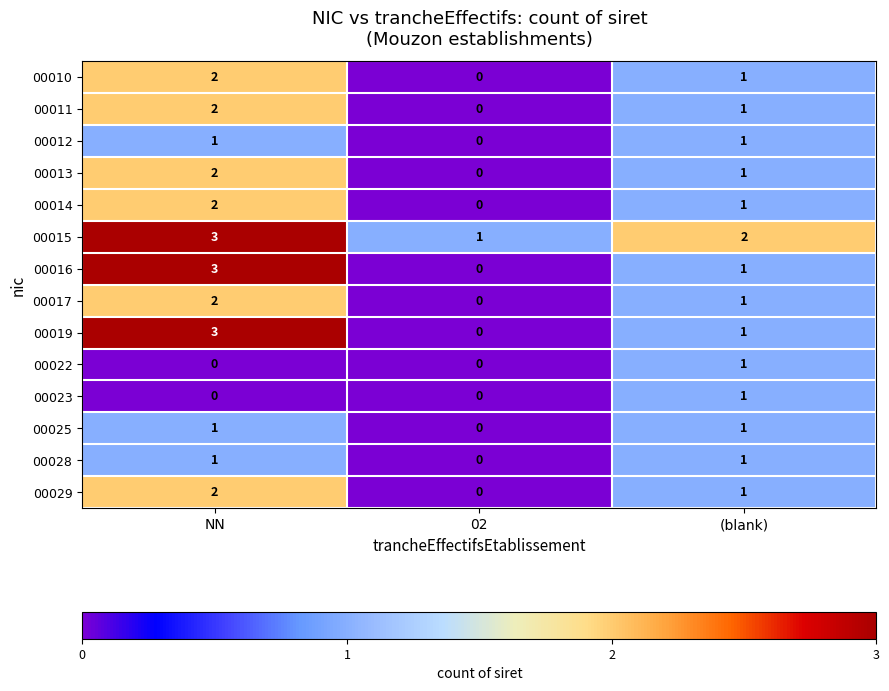

What is the spread (max minus min) of values at NN?

3